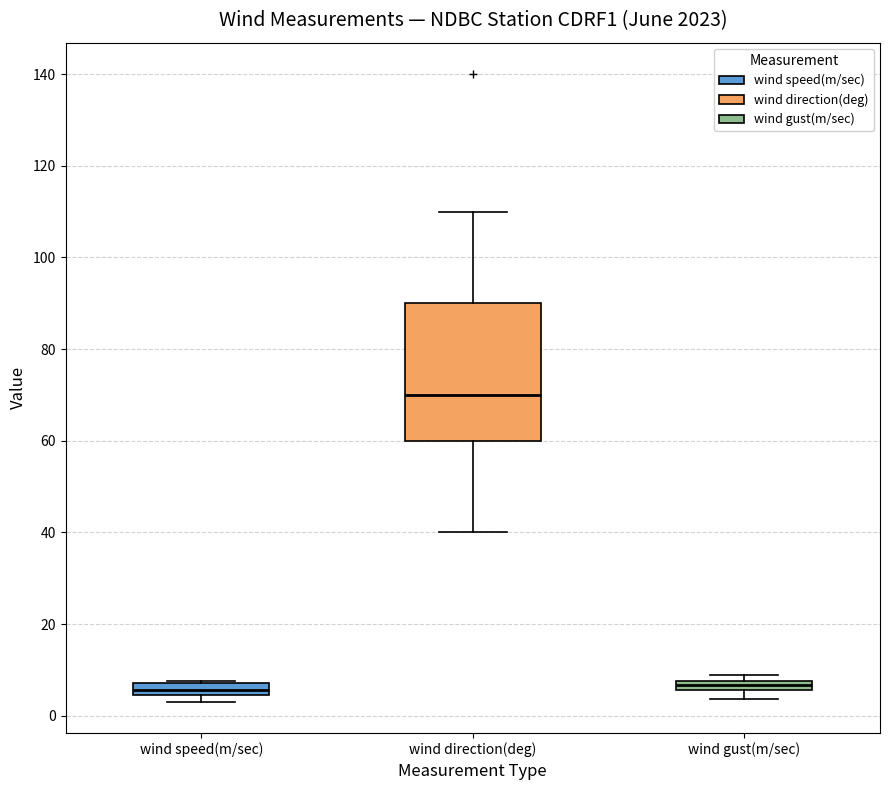

Which box is the tallest, from its lower edge to its upper edge?

wind direction(deg)